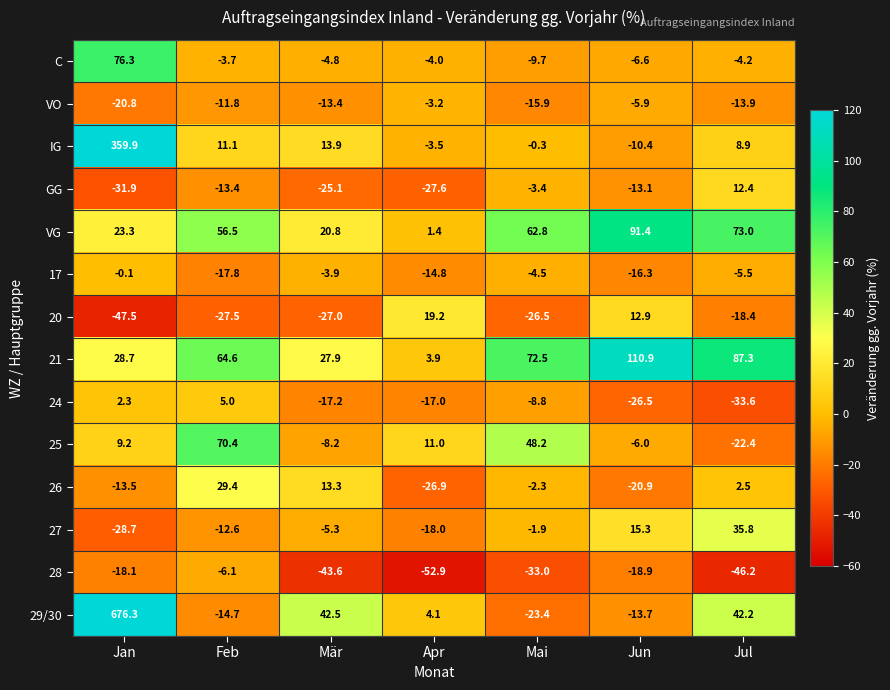

What is the maximum value shown in the chart?

676.3